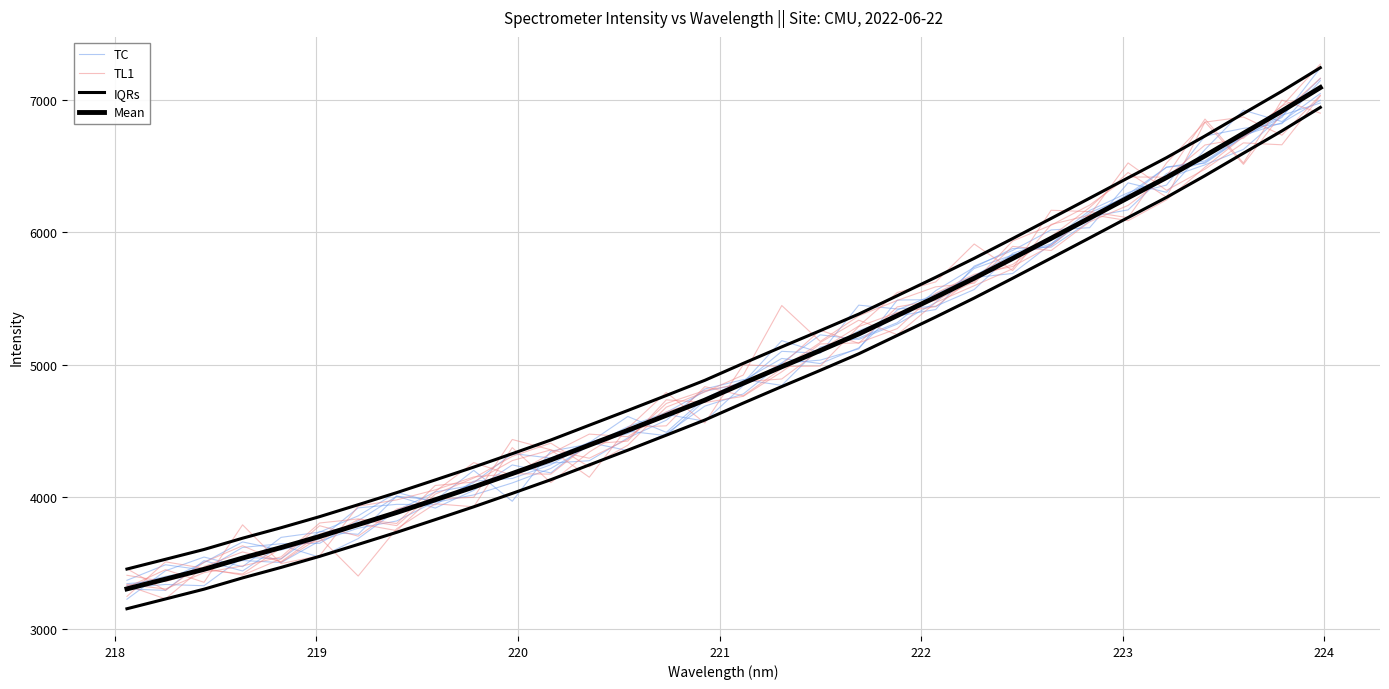

How many series are shown in this chart?

4